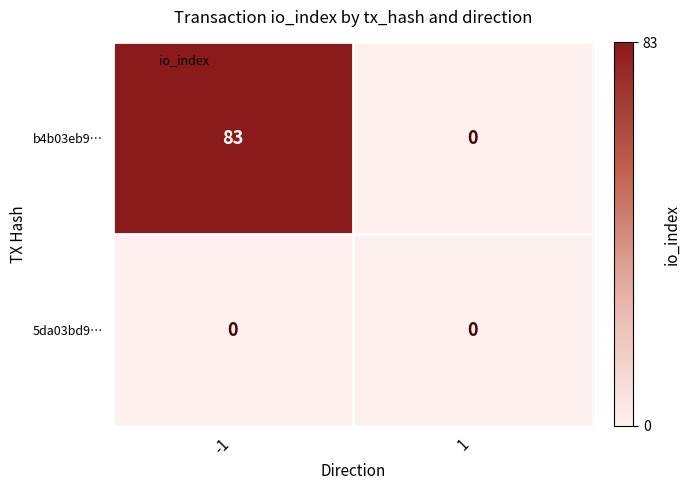

Which series has the largest range (max minus min)?

b4b03eb9…